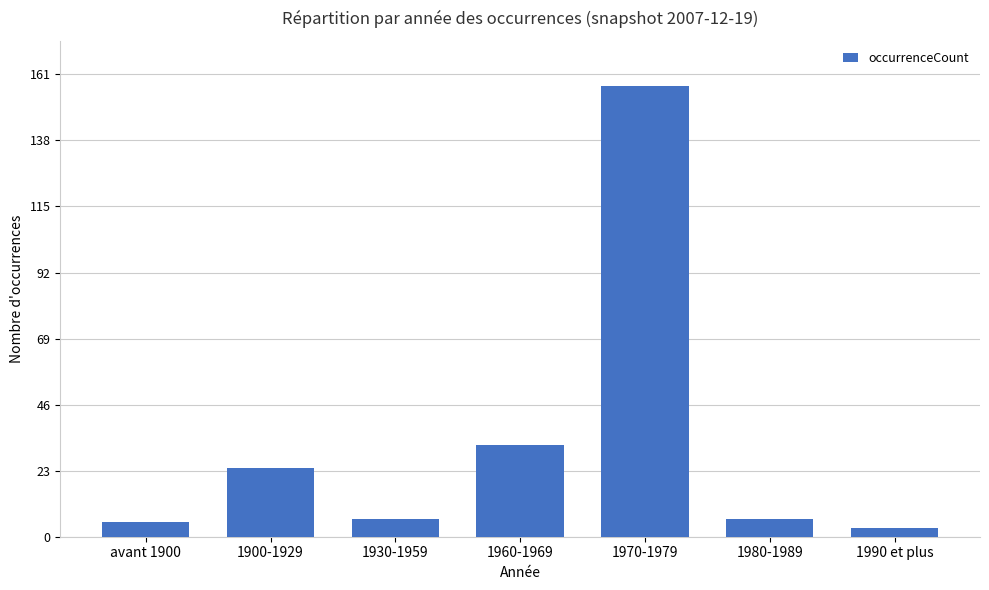

What is the greatest value displayed?

157